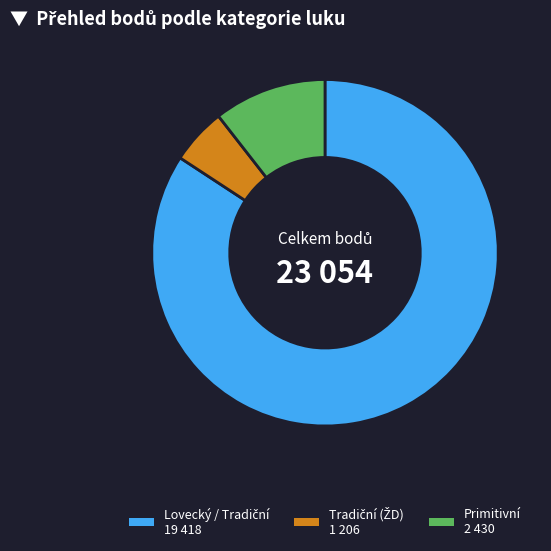

How many slices are in this pie chart?

3